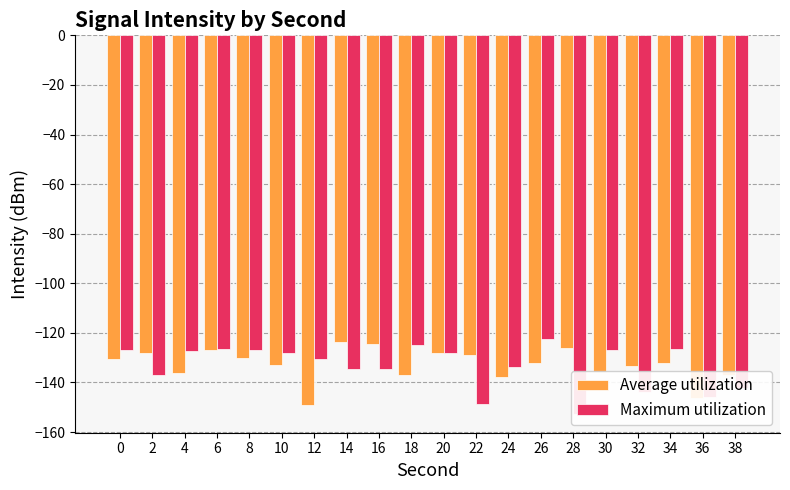

Reading left to right, transcribe all the data shown in this chart.

Average utilization: -130.5	-128.3	-136.1	-126.9	-130.1	-133.1	-149.1	-123.9	-124.4	-137.1	-128.1	-129.1	-137.8	-132.1	-126.0	-135.6	-133.3	-132.3	-146.4	-137.1
Maximum utilization: -126.7	-136.8	-127.5	-126.4	-127.1	-128.3	-130.5	-134.7	-134.7	-125.1	-128.0	-148.8	-133.7	-122.6	-152.6	-126.9	-143.7	-126.3	-146.0	-142.4